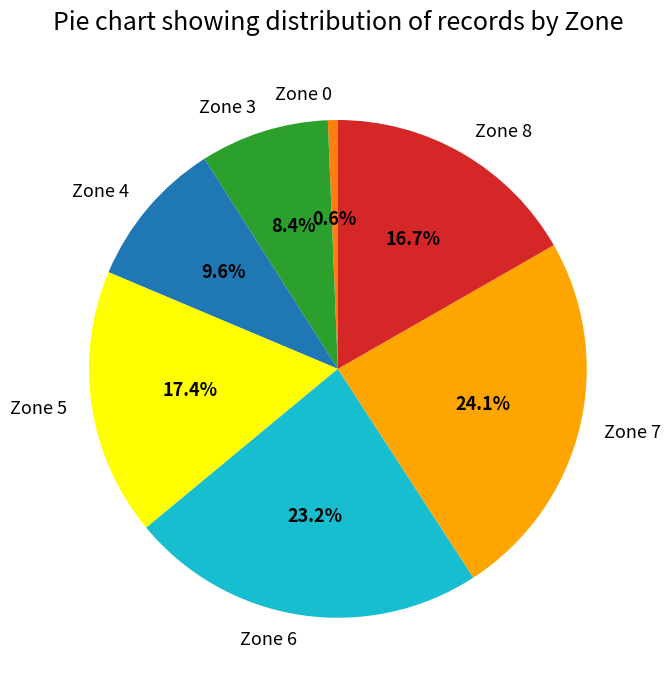

What portion of the pie excludes Zone 6?

76.8%